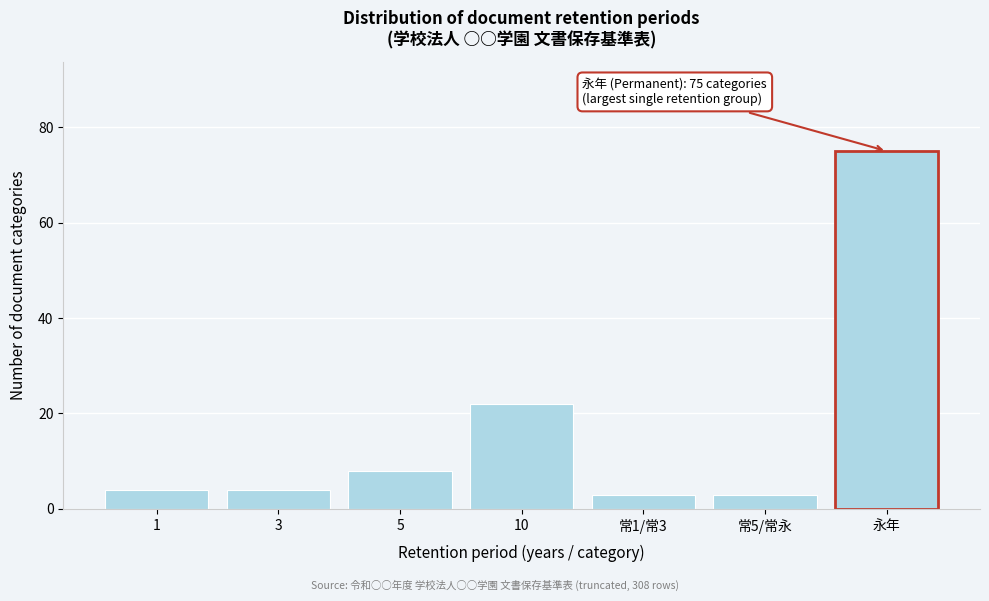

Reading left to right, what are all the values shown in this chart?

4	4	8	22	3	3	75